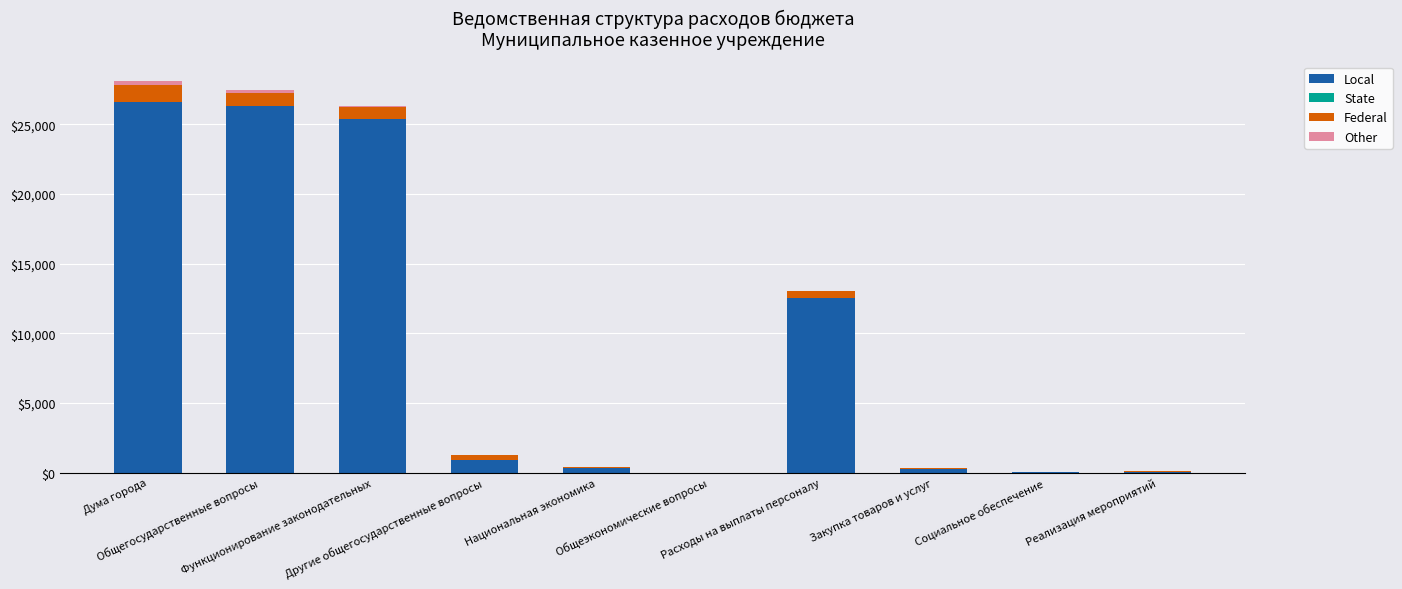

Where is Local nearest to the value 13289?

Расходы на выплаты персоналу